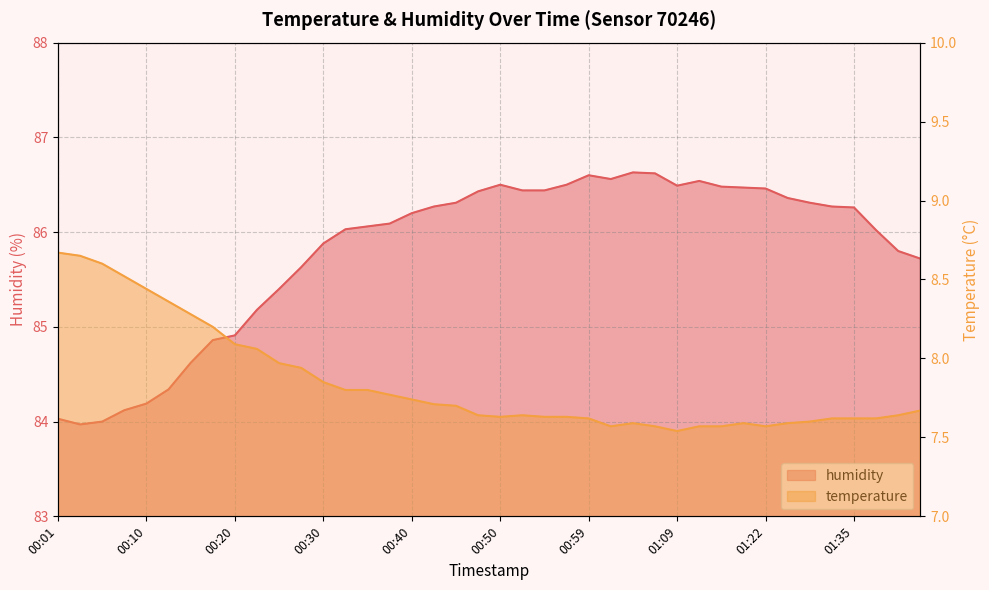

What is the average value of the temperature series?

7.8